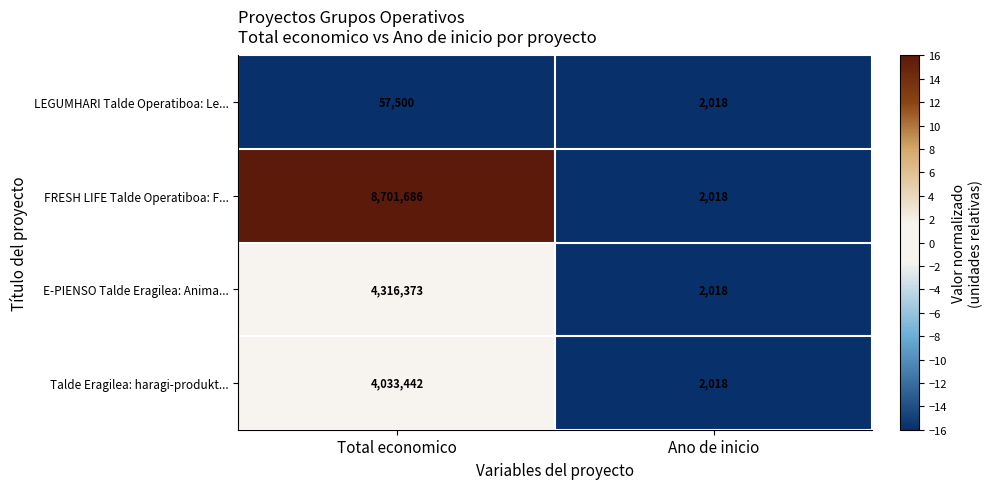

The LEGUMHARI Talde Operatiboa: Le... series shows 57500 at Total economico. True or false?

True